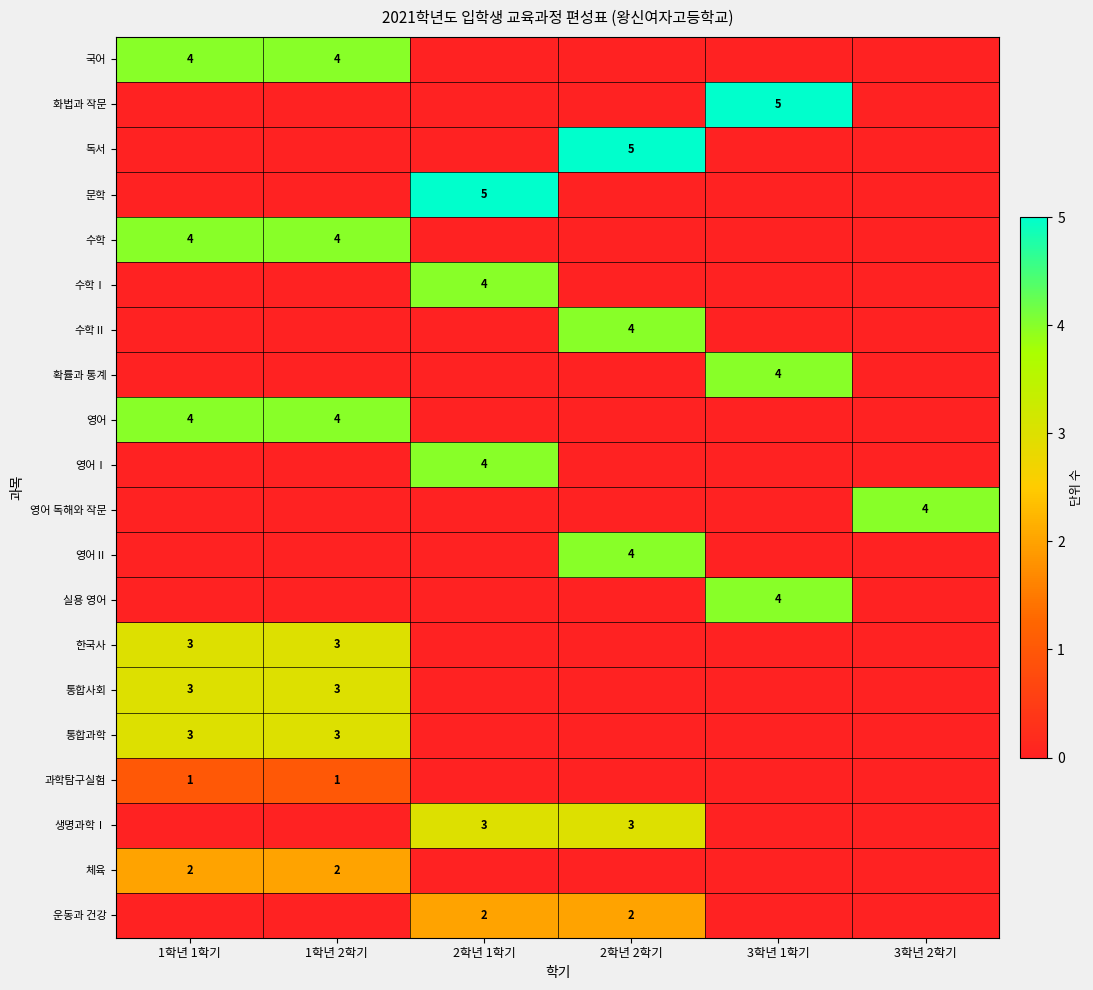

True or false: 영어 독해와 작문 has a value of 4 at 3학년 2학기.

True